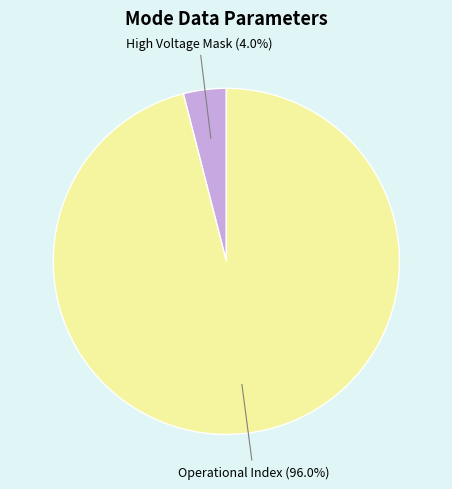

How much of the chart is everything except Operational Index?

4.0%